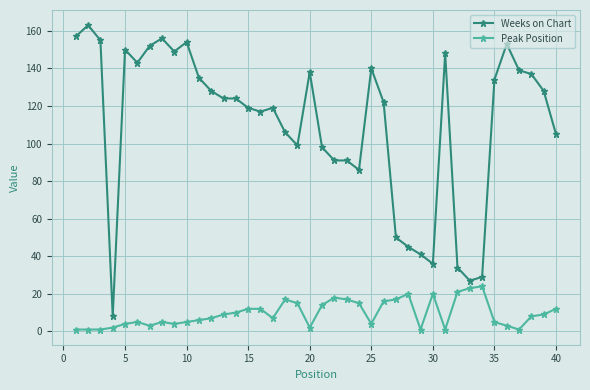

True or false: Weeks on Chart and Peak Position intersect in this chart.

False